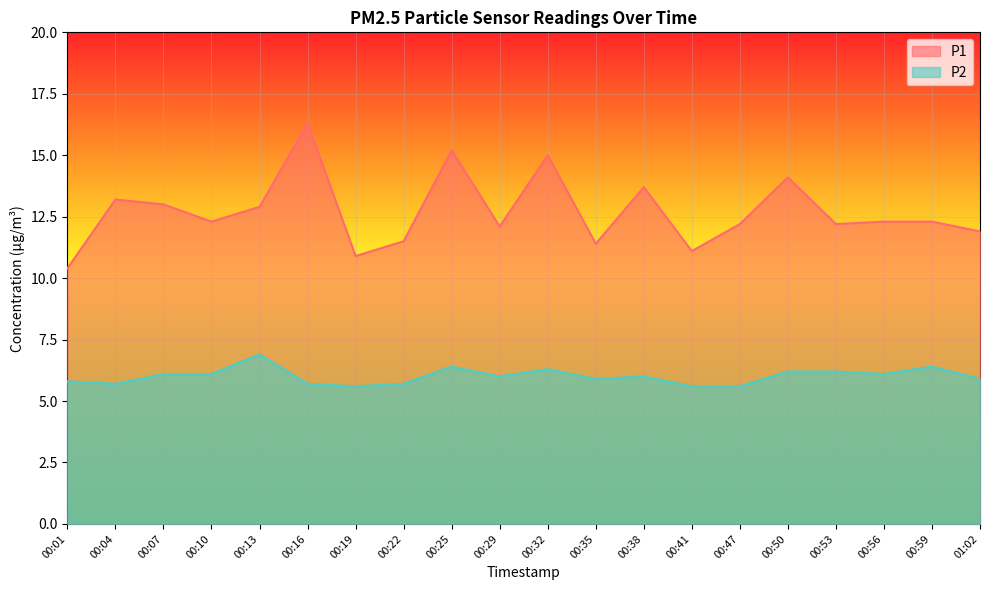

What is the sum of all P1 values?

254.0